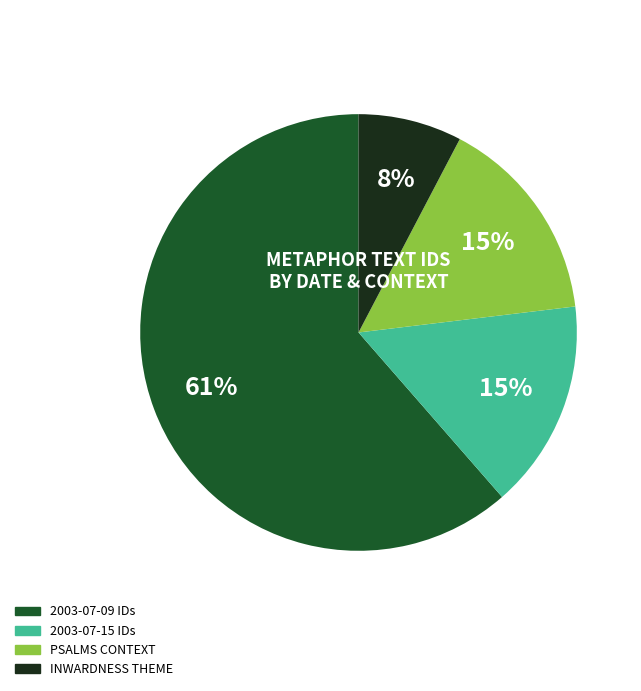

To the nearest percent, what is the difference between the largest and smallest slice percentages?

54%